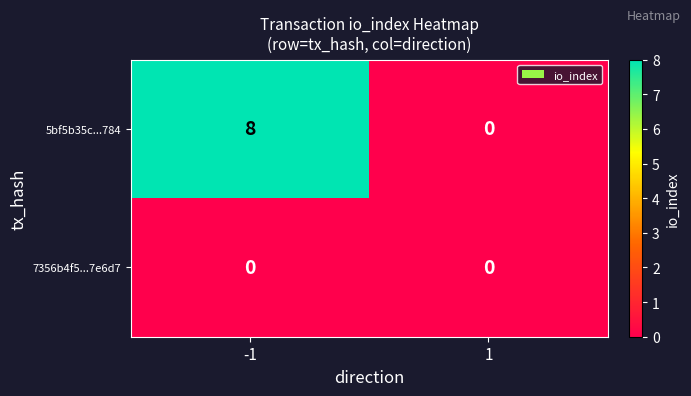

Reading left to right, what are all the values shown in this chart?

5bf5b35c...784: -1=8	1=0
7356b4f5...7e6d7: -1=0	1=0